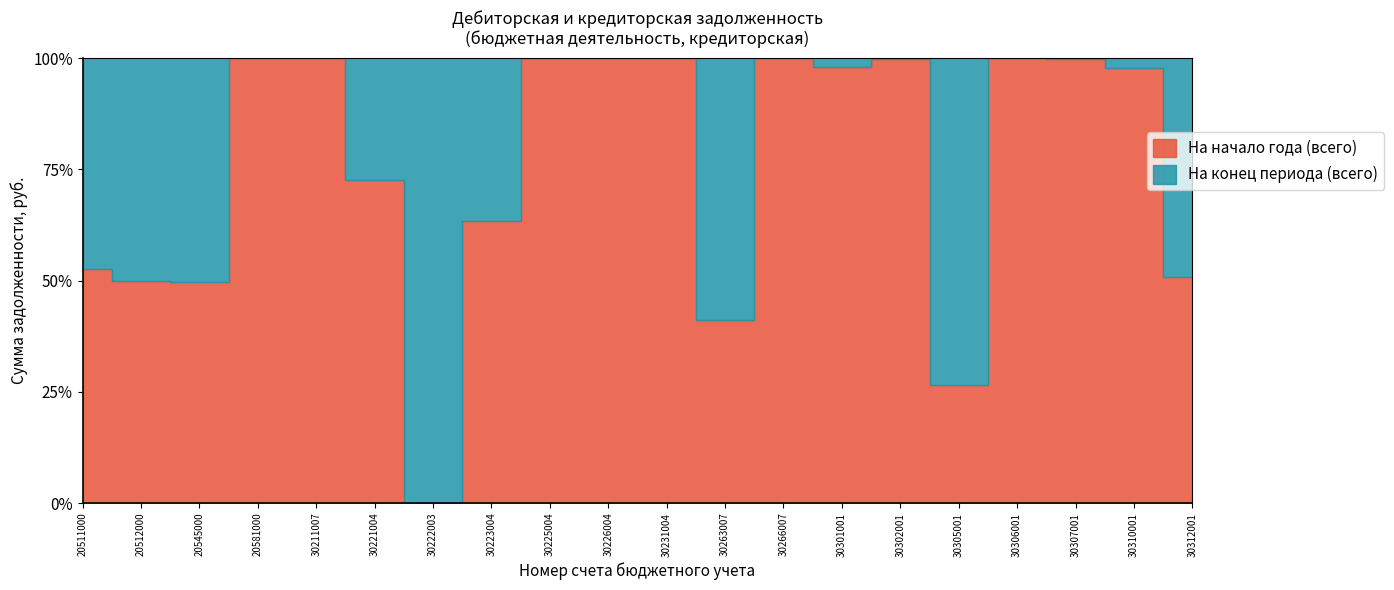

Reading left to right, transcribe all the data shown in this chart.

На начало года (всего): 20511000=8074214.5	20512000=16.4	20545000=15820.0	20581000=1204.9	30211007=884602.9	30221004=13062.0	30222003=0.0	30223004=3150834.1	30225004=100760.0	30226004=54190.0	30231004=10645628.1	30263007=25592.9	30266007=10819.9	30301001=20959.0	30302001=94122.8	30305001=76112.0	30306001=7404.6	30307001=203387.6	30310001=738117.9	30312001=23371.4
На конец периода (всего): 20511000=7309167.6	20512000=16.4	20545000=16020.0	20581000=0.0	30211007=0.0	30221004=4916.4	30222003=117737.8	30223004=1813509.9	30225004=0.0	30226004=0.0	30231004=0.0	30263007=36568.1	30266007=0.0	30301001=405.0	30302001=104.2	30305001=210323.5	30306001=0.1	30307001=183.3	30310001=17339.4	30312001=22679.4